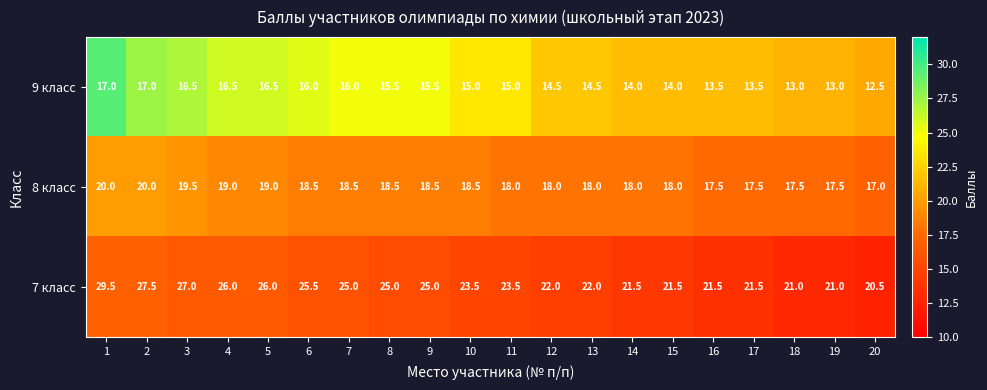

At 10, list the series in order from smallest to largest.

9 класс, 8 класс, 7 класс